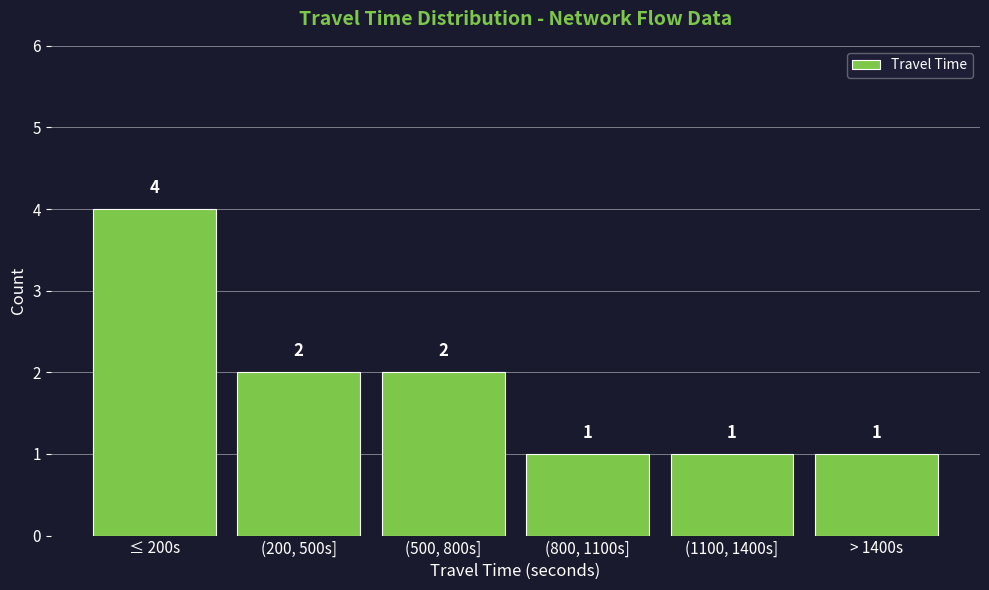

Reading left to right, extract all data points from this chart.

≤ 200s=4	(200, 500s]=2	(500, 800s]=2	(800, 1100s]=1	(1100, 1400s]=1	> 1400s=1